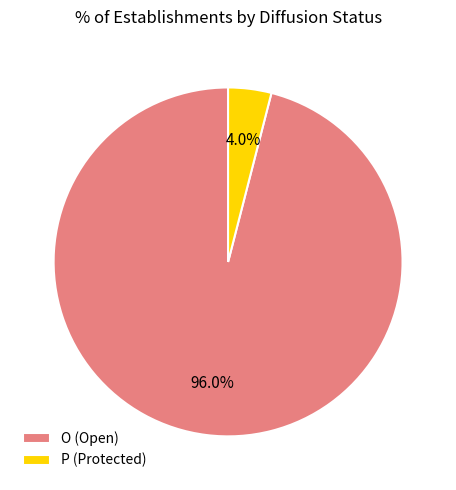

Which slice is the smallest?

P